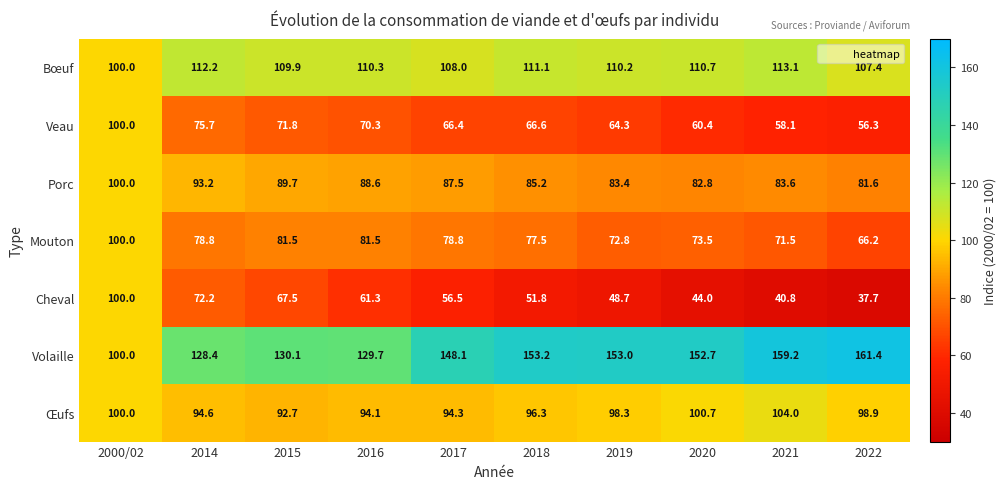

What is the greatest value displayed?

161.4